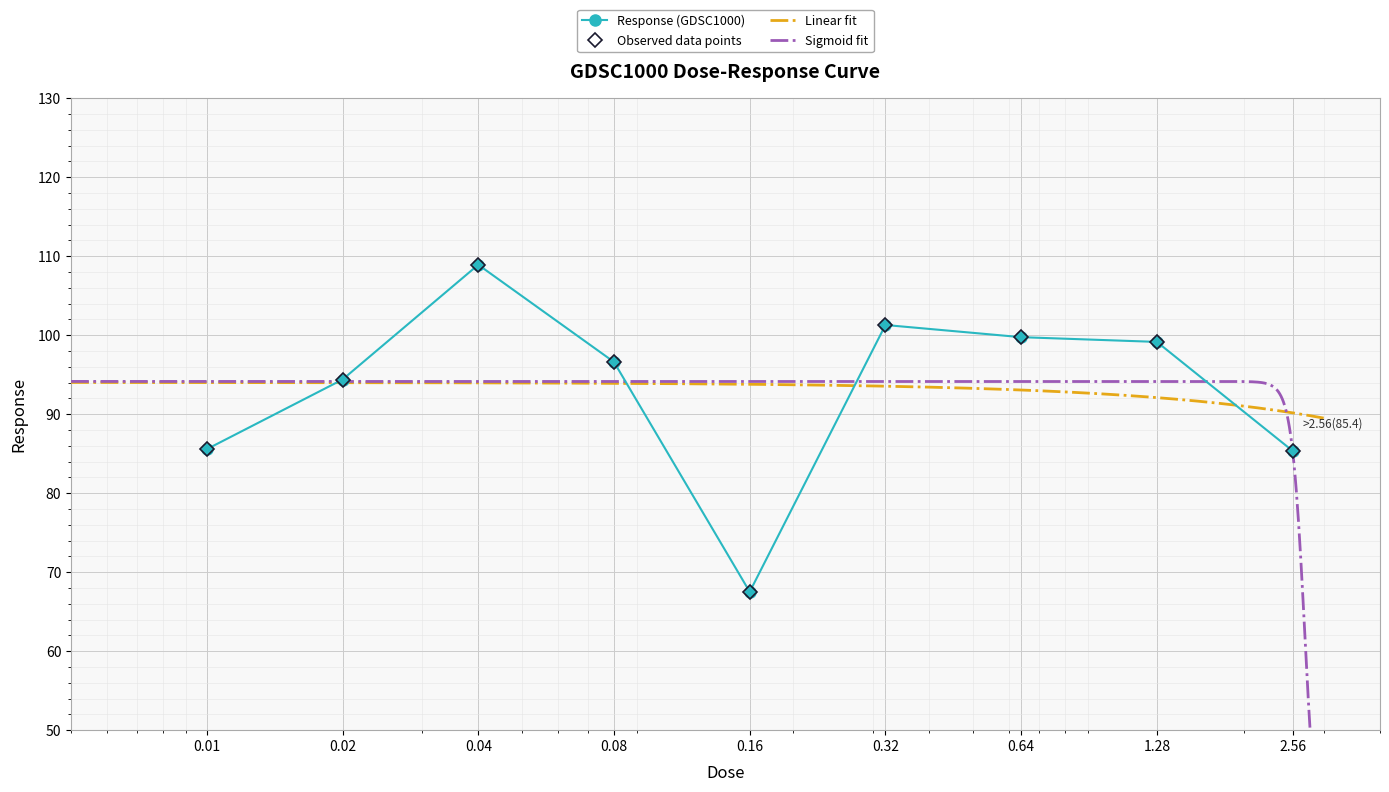

List the labels in order of value, largest first.

0.04, 0.32, 0.64, 1.28, 0.08, 0.02, 0.01, 2.56, 0.16